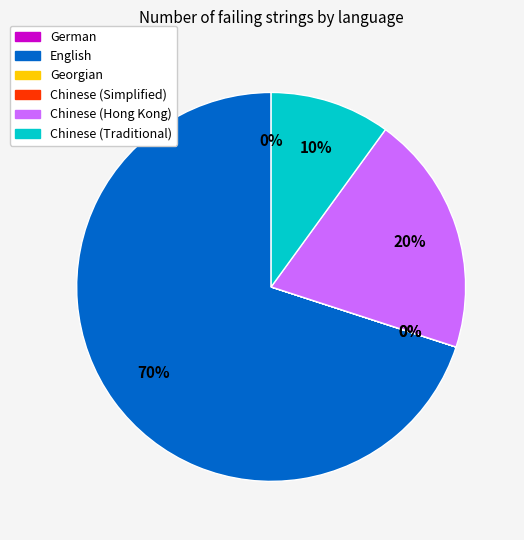

To the nearest percent, what is the combined percentage of English and Chinese (Hong Kong)?

90%